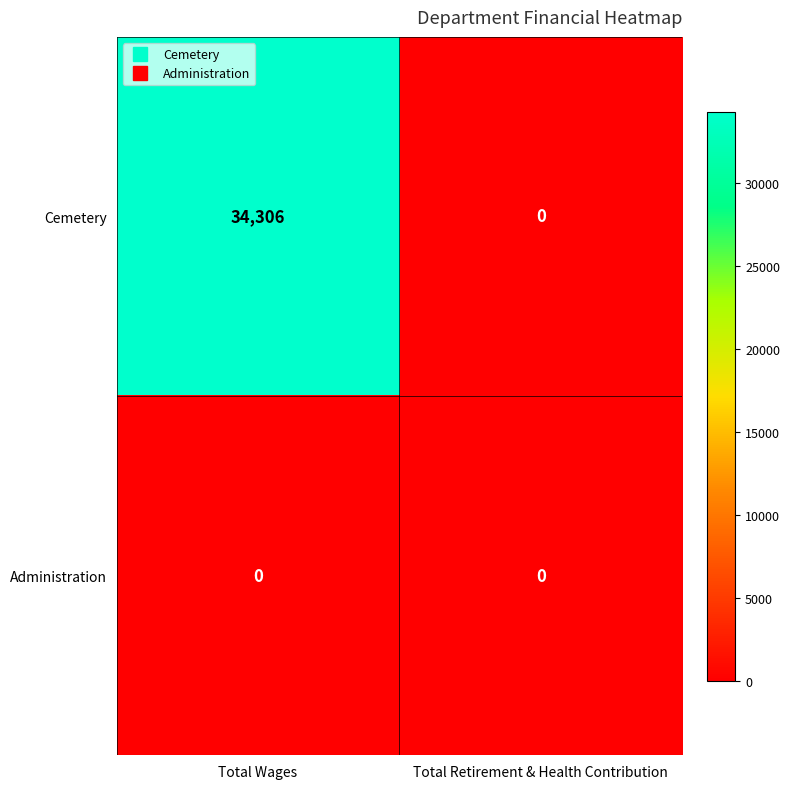

List the series in order of their overall mean, lowest first.

Administration, Cemetery